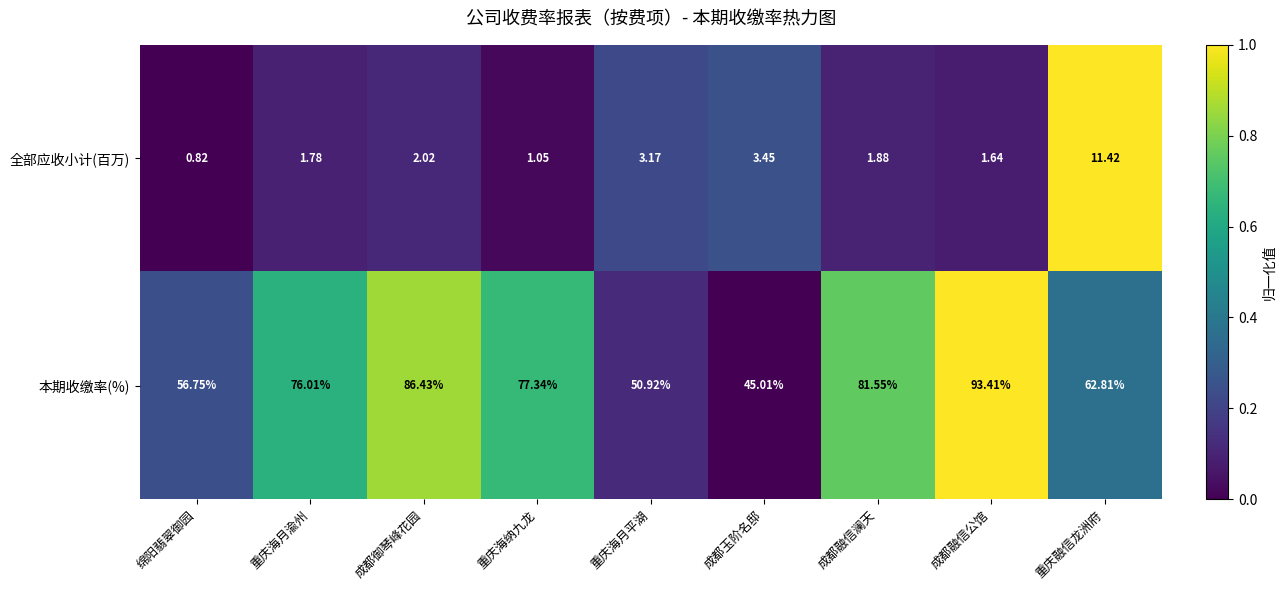

At 重庆海月渝州, list the series in order from largest to smallest.

本期收缴率(%), 全部应收小计(百万)